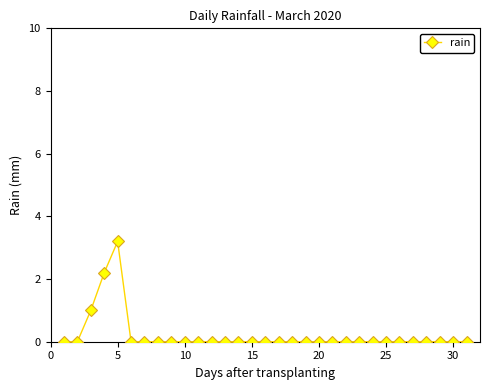

What is the sum of all values?

6.4